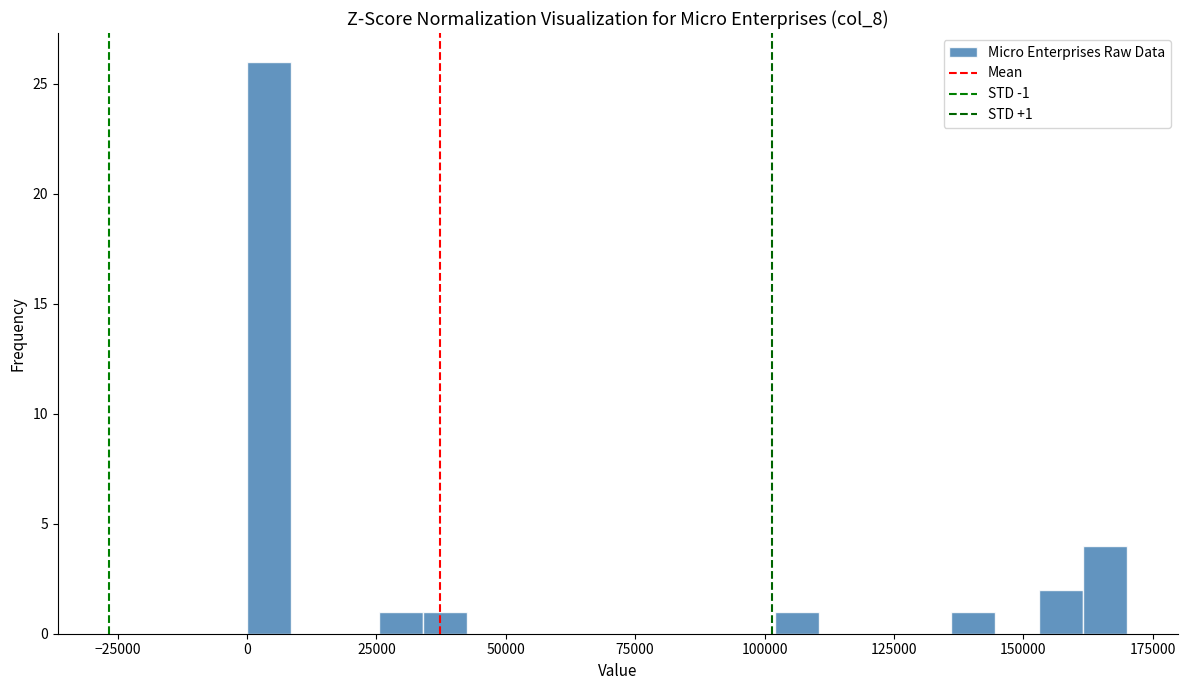

Around what value on the x-axis is the tallest bar? Give the approximate position of its centre, as read against the axis.

5000